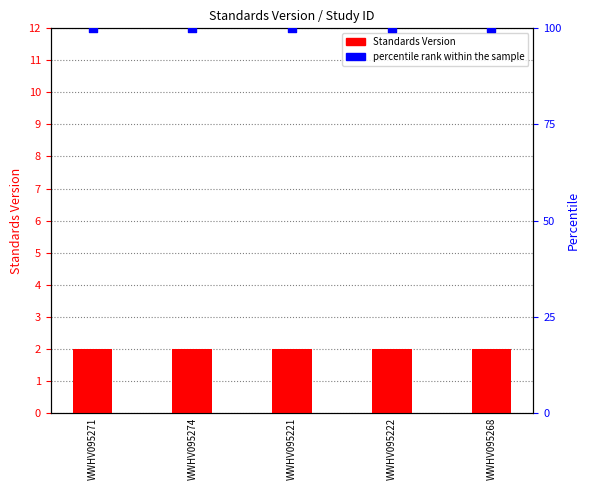

What is the total value across all series at WWHV095222?

102